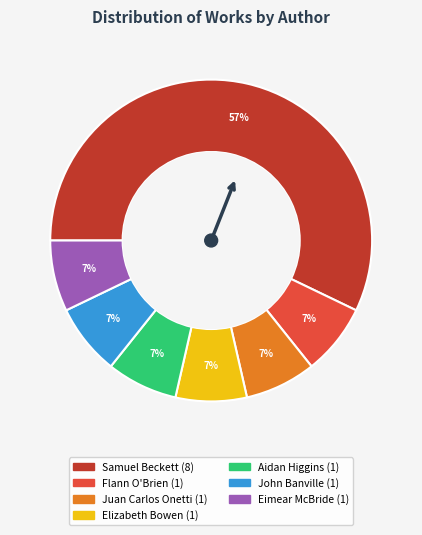

Which category has the biggest portion of the pie?

Samuel Beckett